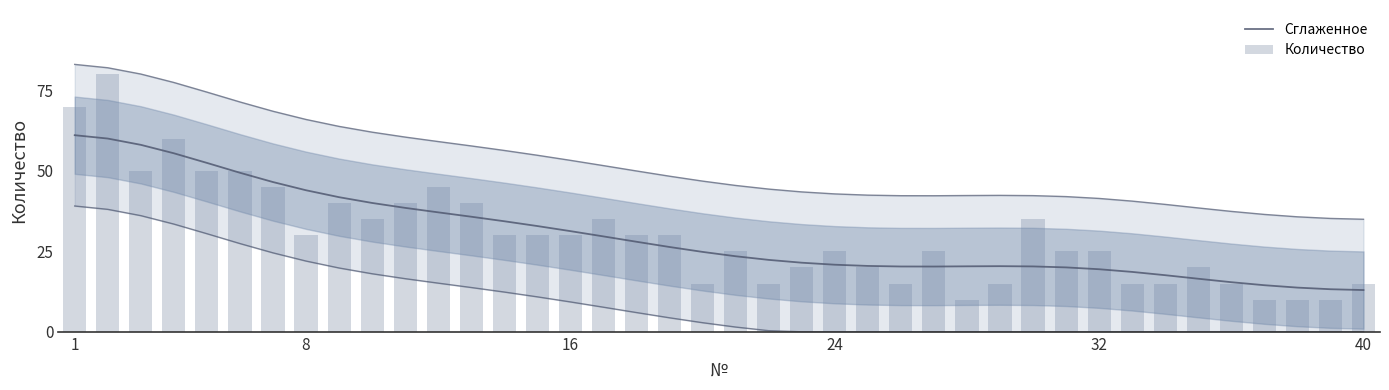

Which series has the widest spread of values?

Количество